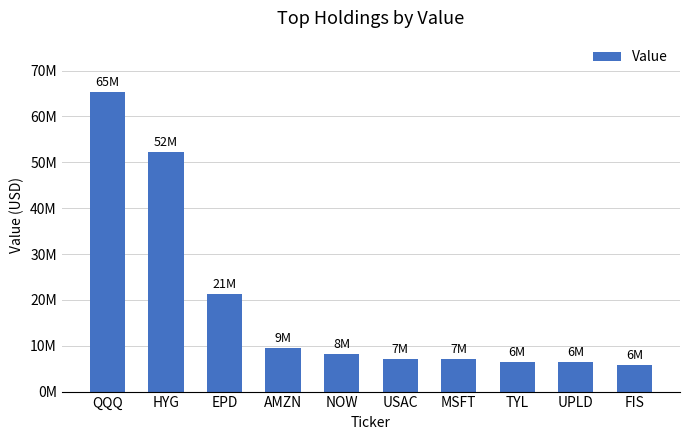

Does the chart contain stacked bars?

No